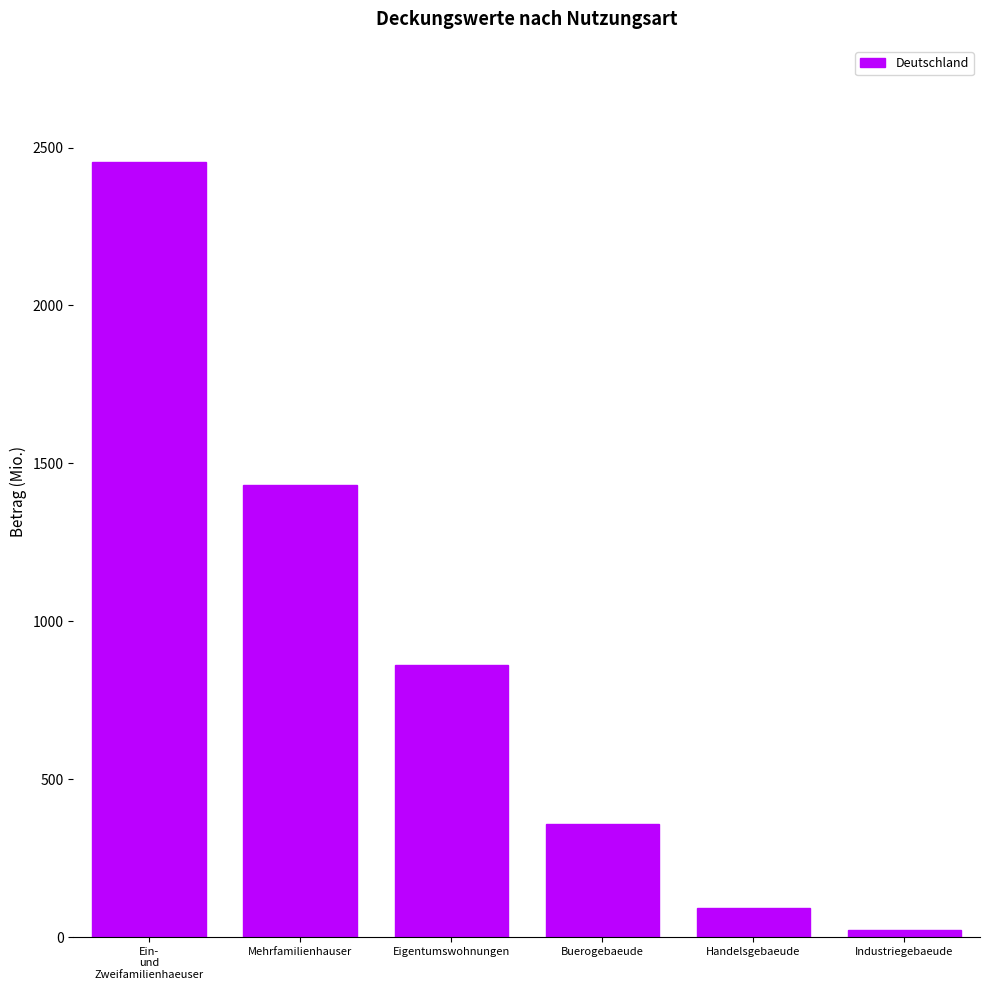

Which category has the lowest value across all series?

Industriegebaeude